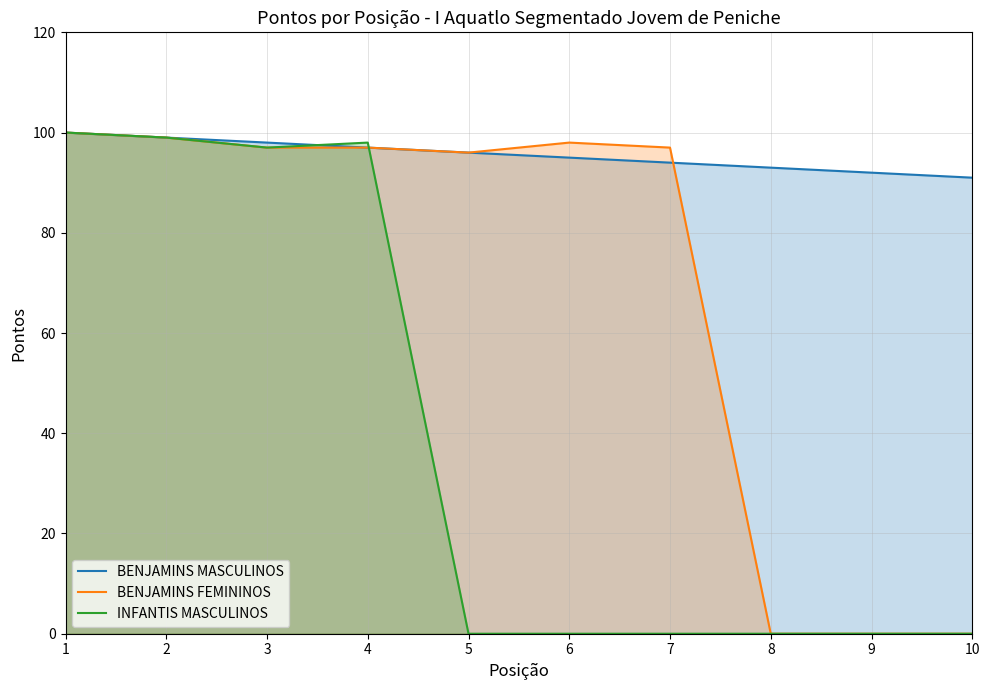

Does the chart have visible grid lines?

Yes